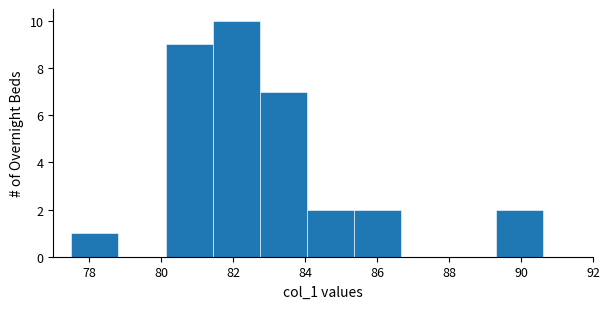

Which range on the x-axis has the tallest bar?

81.4 to 82.8